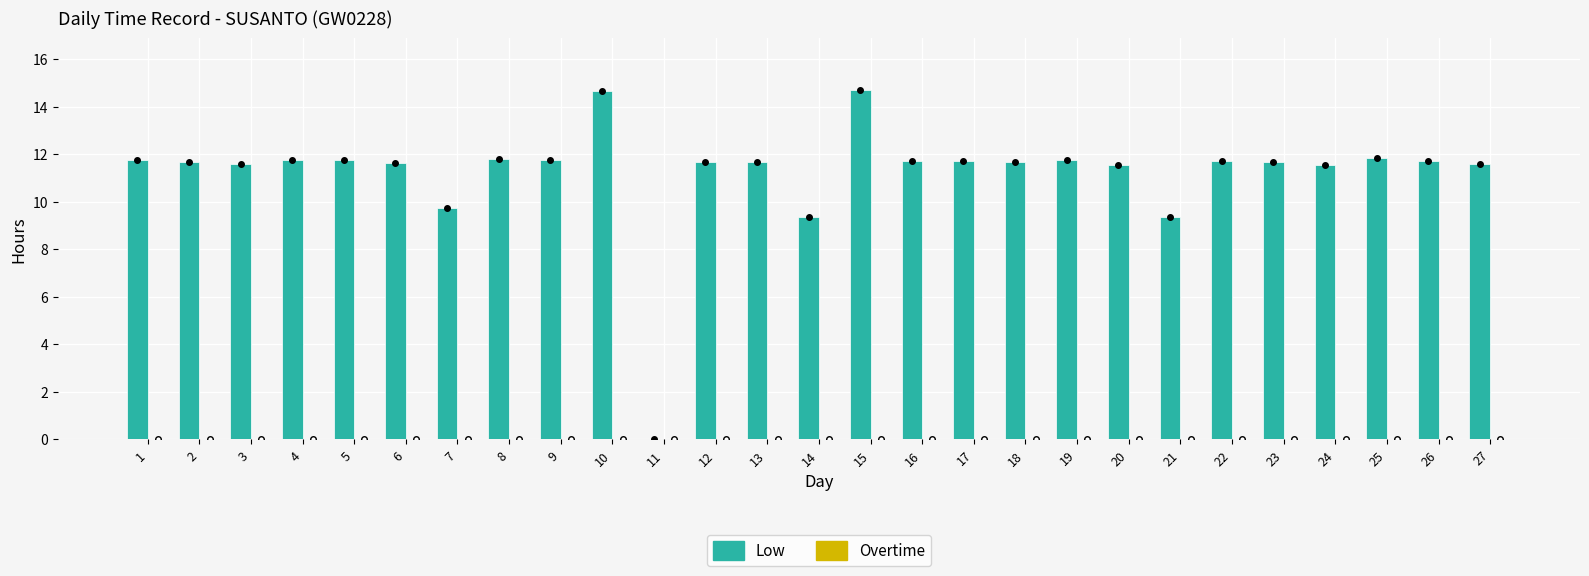

Are the bars horizontal?

No